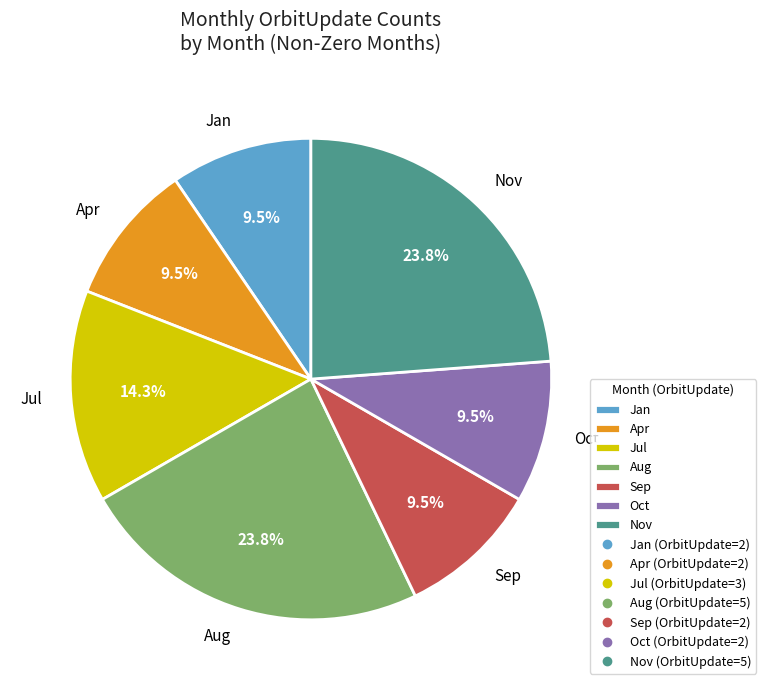

How many segments does this pie chart have?

7